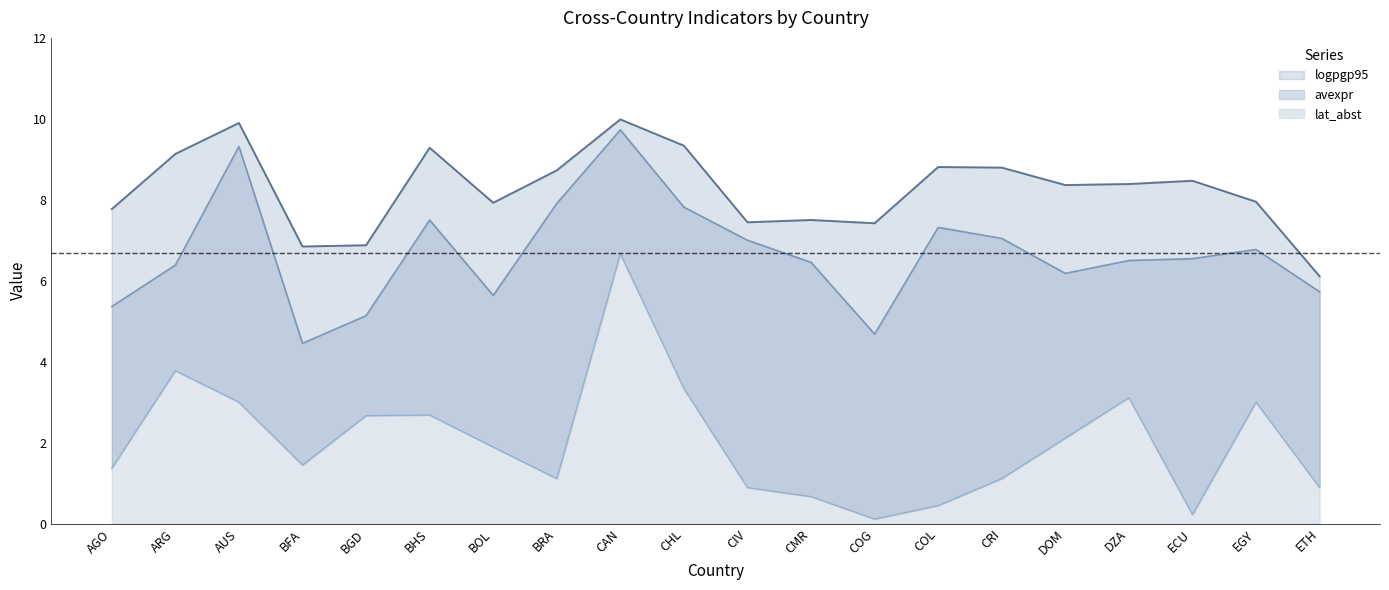

What is the label of the 2nd point from the left?

ARG